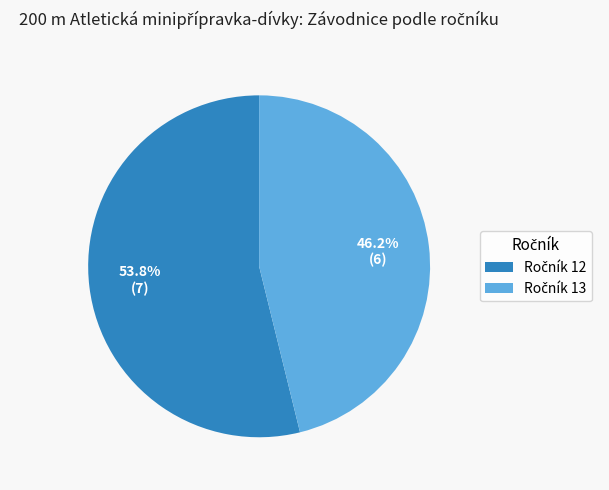

Is there a majority slice in this chart?

Yes